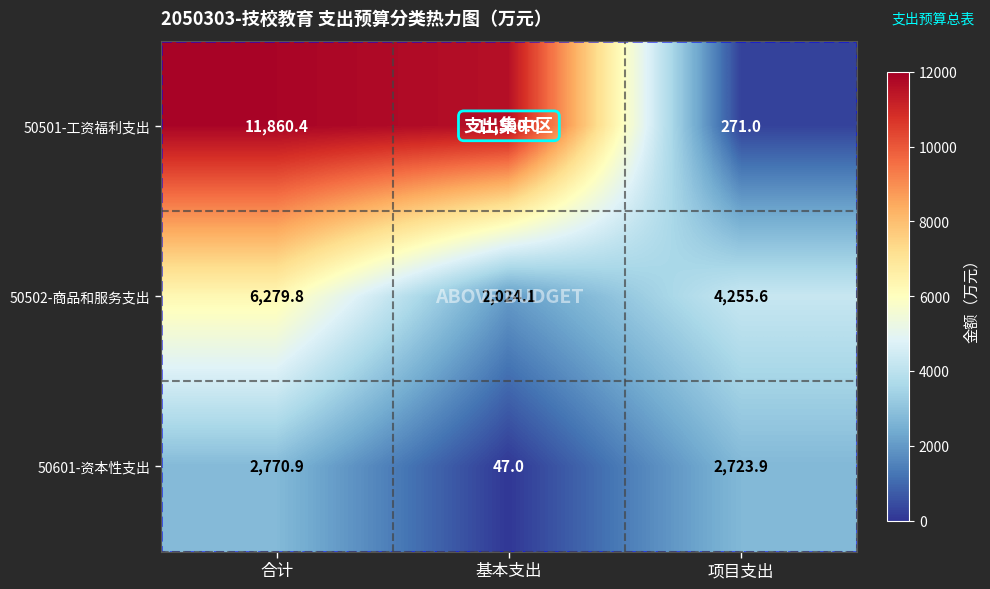

How many series are shown in this chart?

3